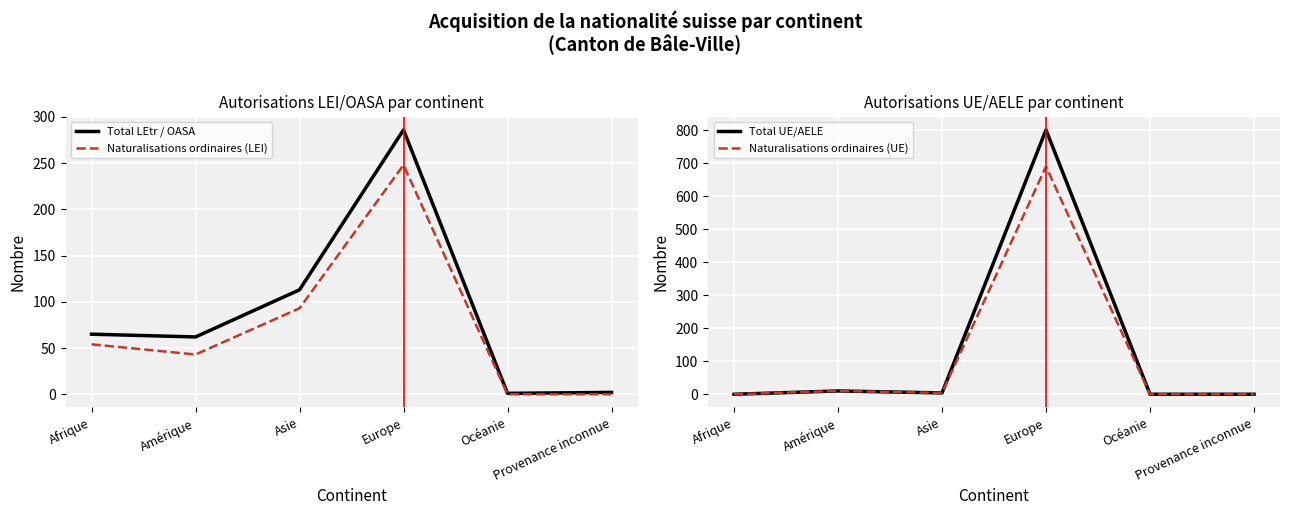

List the series in order of their overall mean, lowest first.

Naturalisations ordinaires (LEI), Total LEtr / OASA, Naturalisations ordinaires (UE), Total UE/AELE